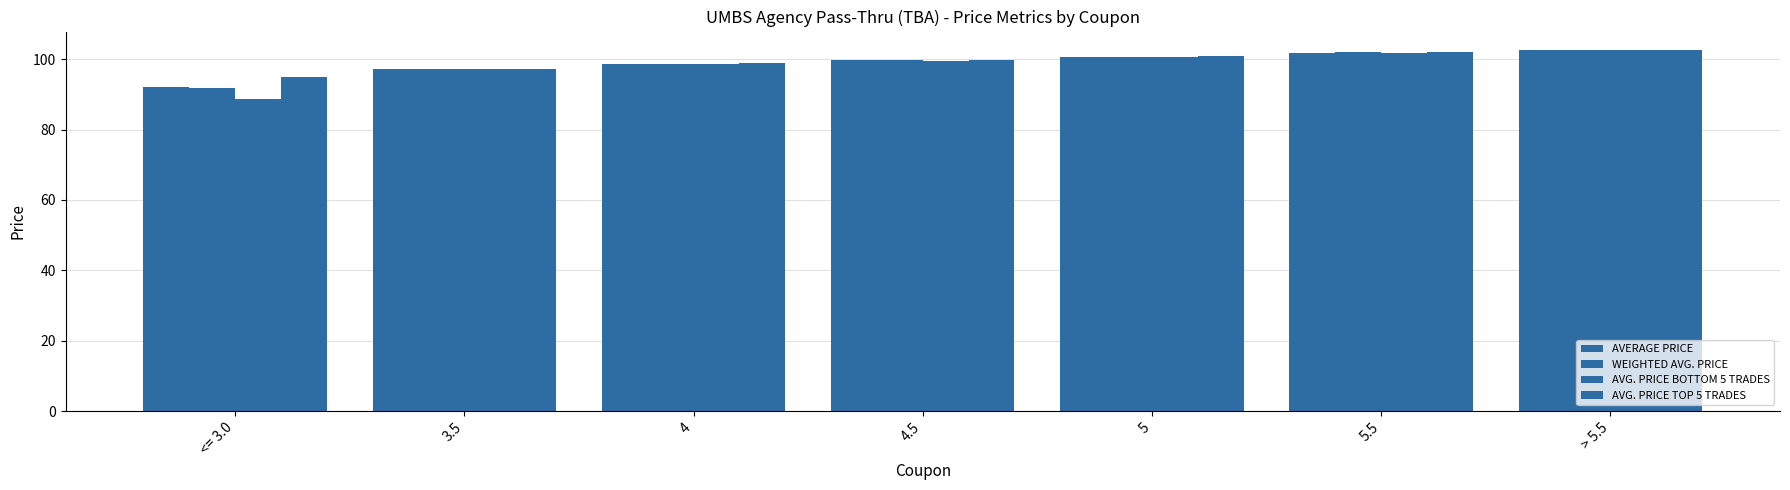

Is it true that AVERAGE PRICE equals 174.7 at 3.5?

False